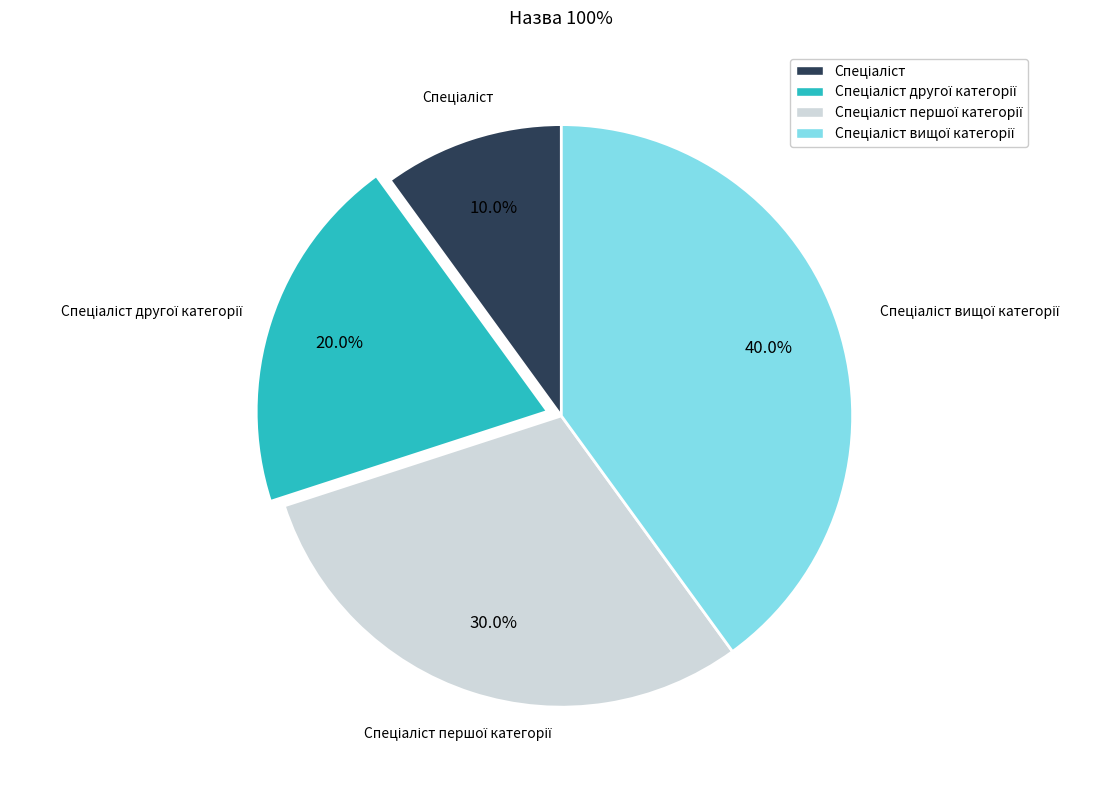

Is there any slice that represents more than half of the pie?

No